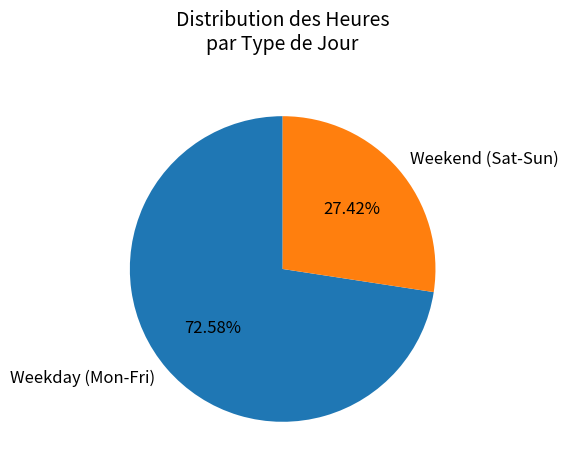

What is the smallest slice in the pie chart?

Weekend (Sat-Sun)